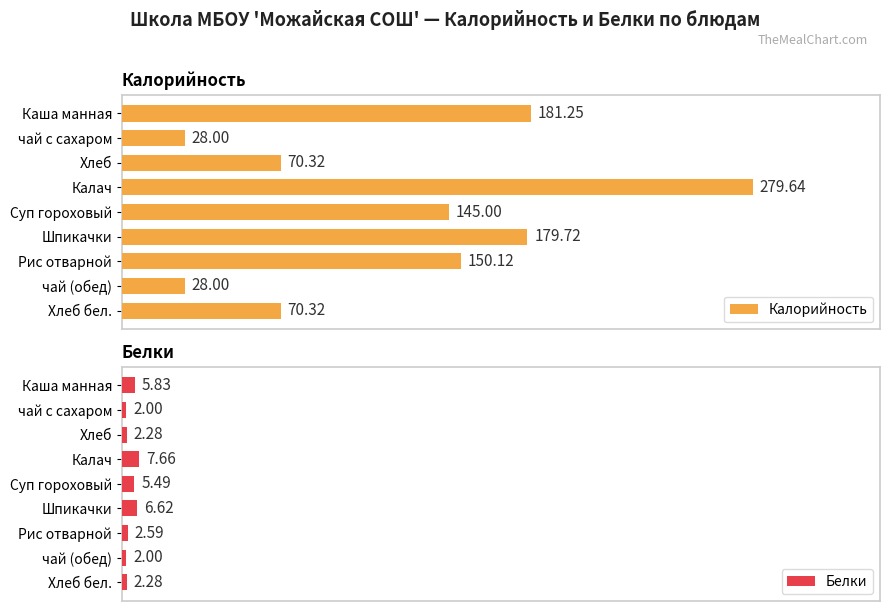

Where is Калорийность nearest to the value 153?

Рис отварной